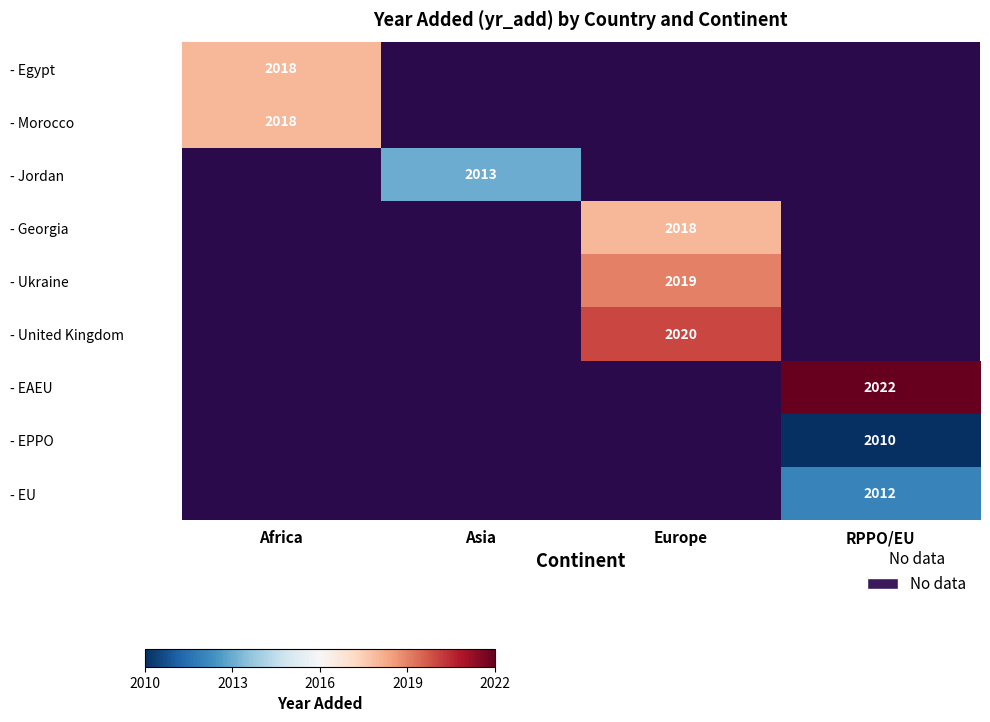

Is it true that - EAEU equals 3171 at RPPO/EU?

False